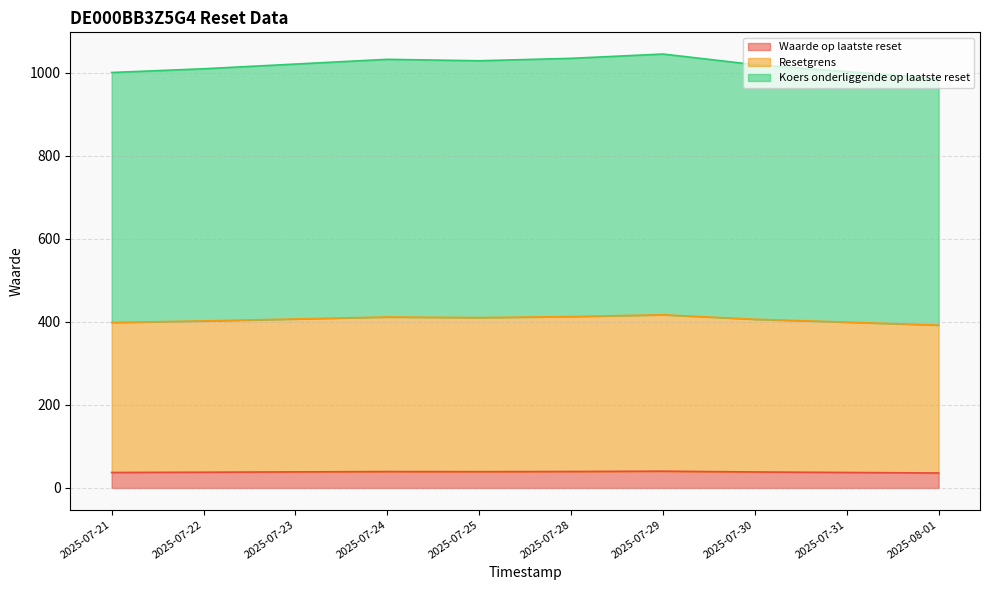

Does the chart have visible grid lines?

Yes